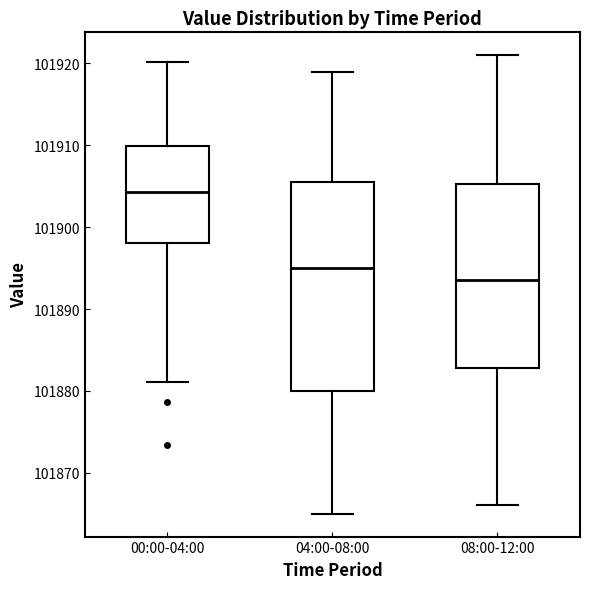

Where does the upper whisker of the box for 00:00-04:00 end on the y-axis? The values are not printed on the chart, so give them approximately, as read against the axis.

101920